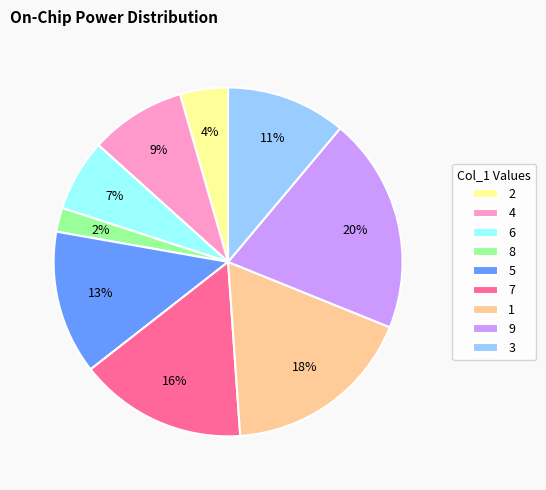

Do 9 and 6 together represent more than half of the pie?

No